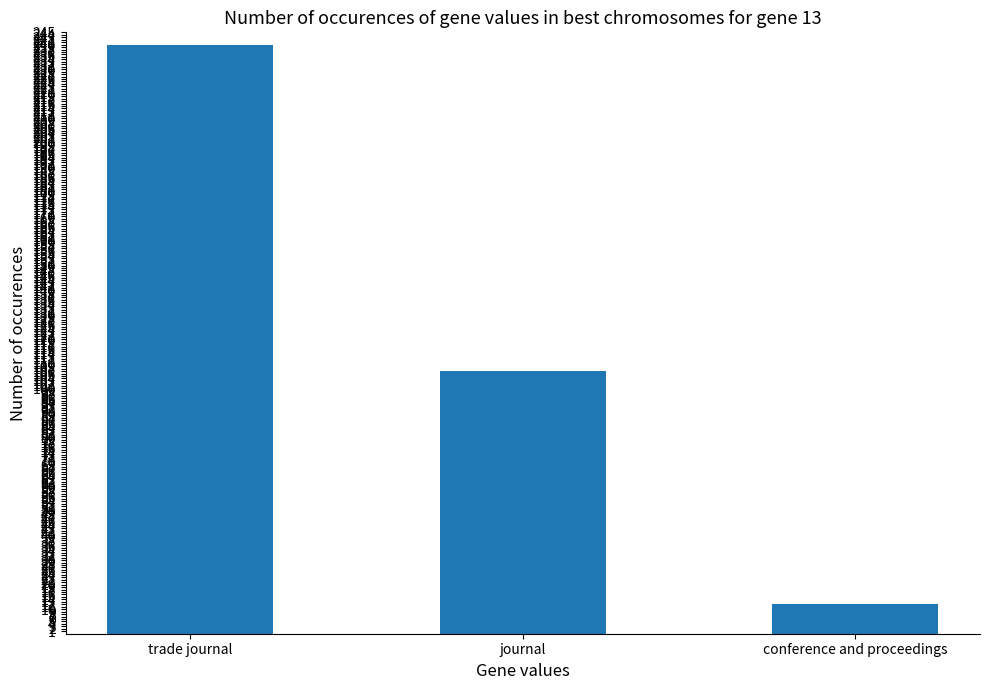

The chart shows a value of 371 at trade journal. True or false?

False